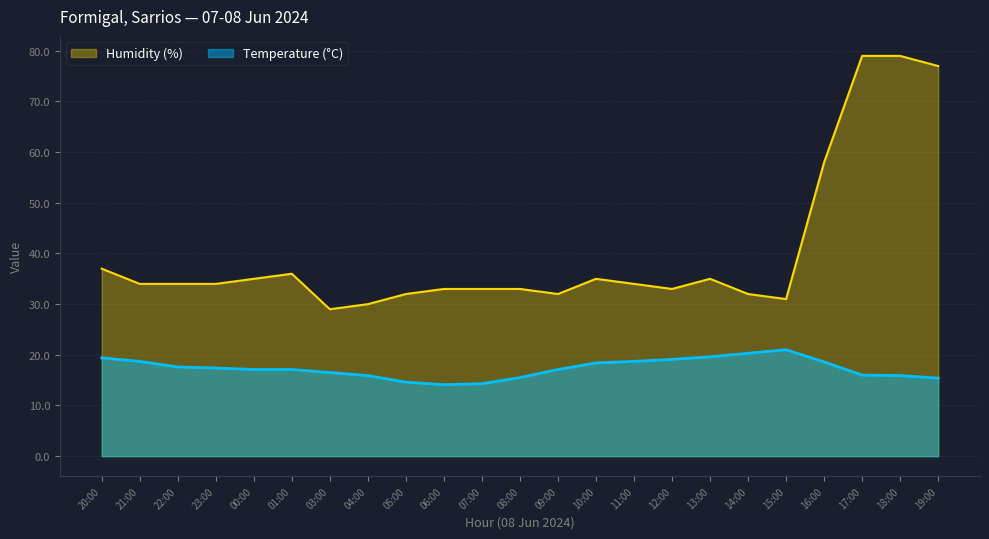

At how many categories does at least one series exceed 70?

3